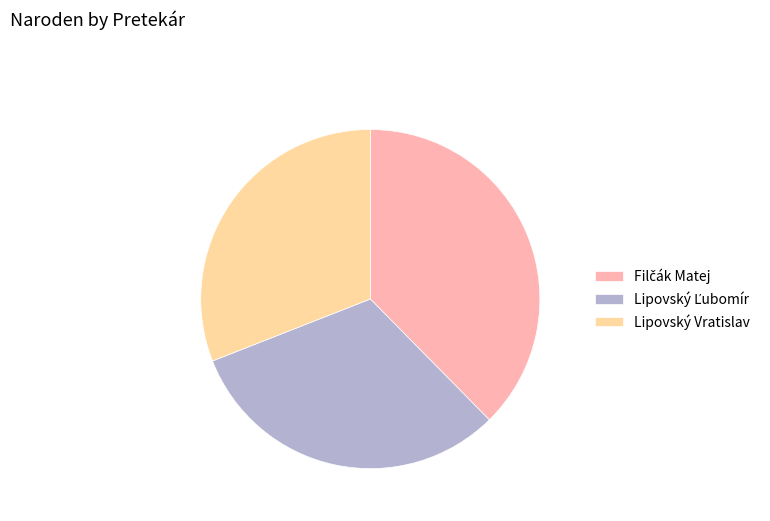

Does any single category account for the majority?

No